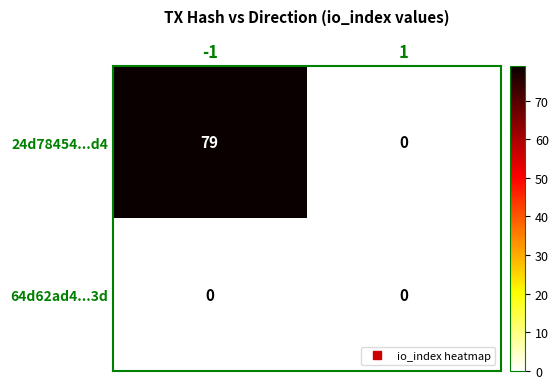

Reading left to right, list all the values displayed in this chart.

24d78454...d4: 79	0
64d62ad4...3d: 0	0